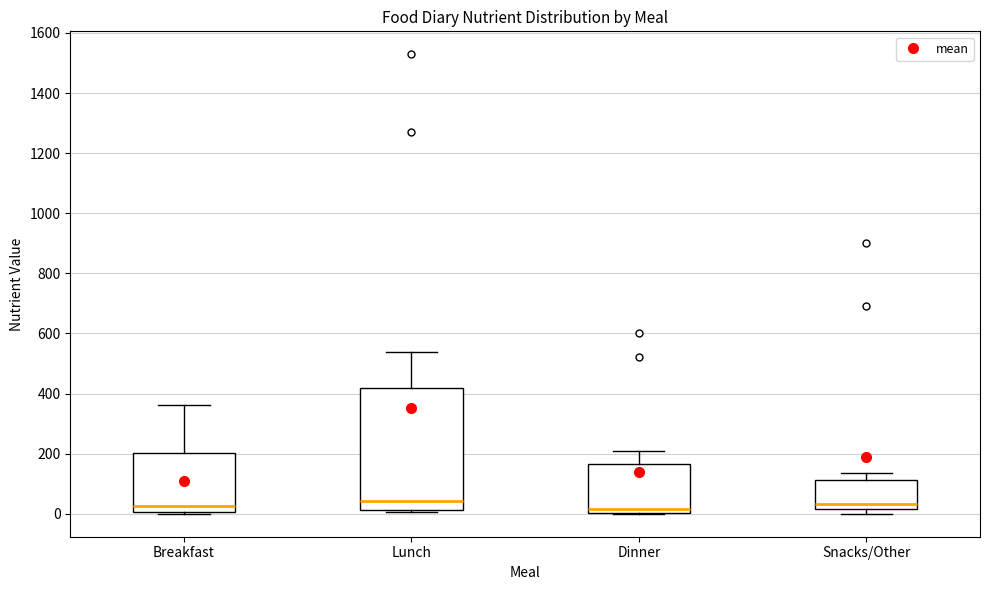

Where does the median line of the box for Snacks/Other sit on the y-axis? The values are not printed on the chart, so give them approximately, as read against the axis.

40